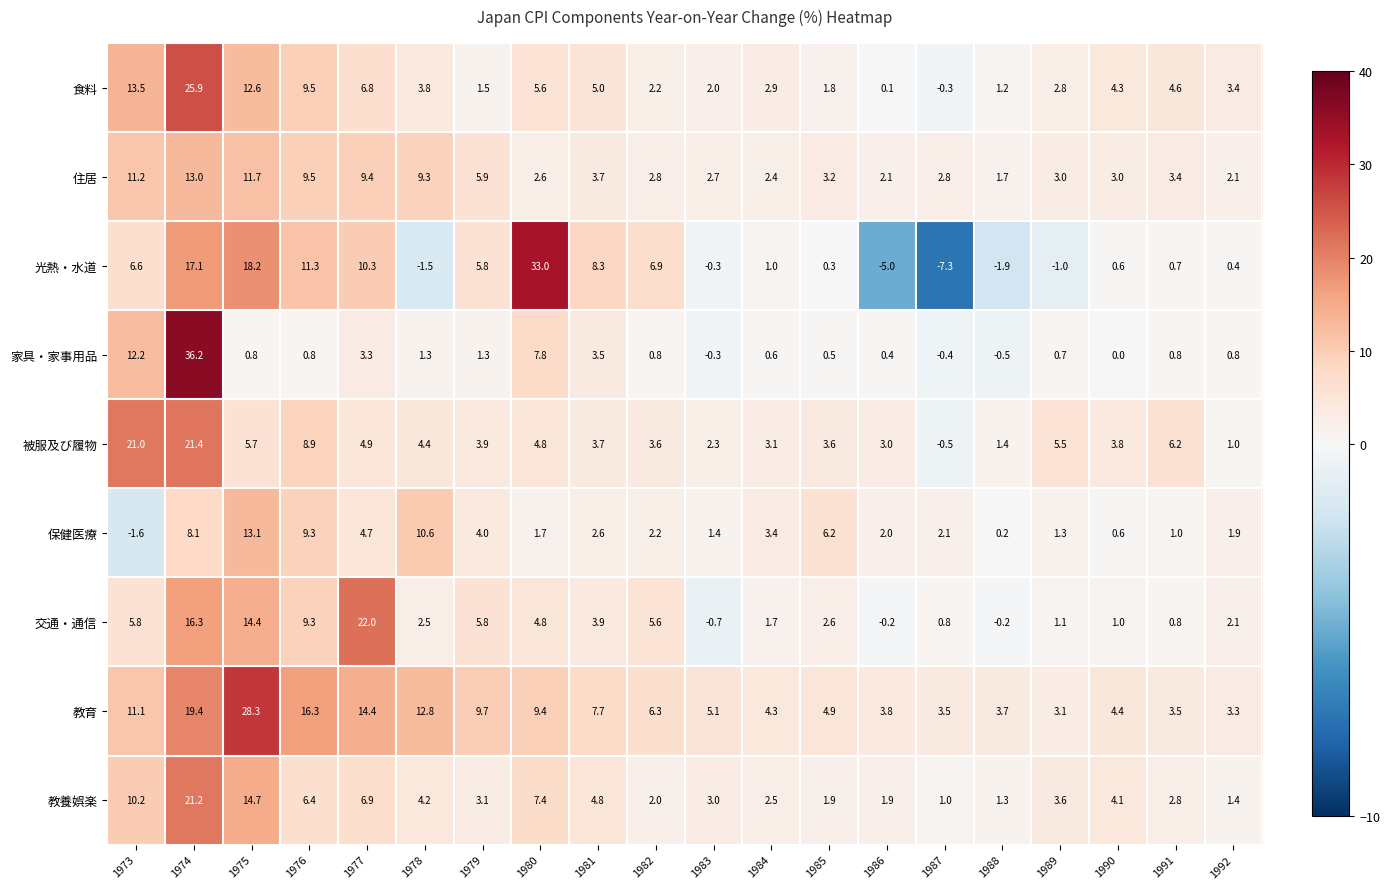

At which category is the sum across all series the highest?

1974